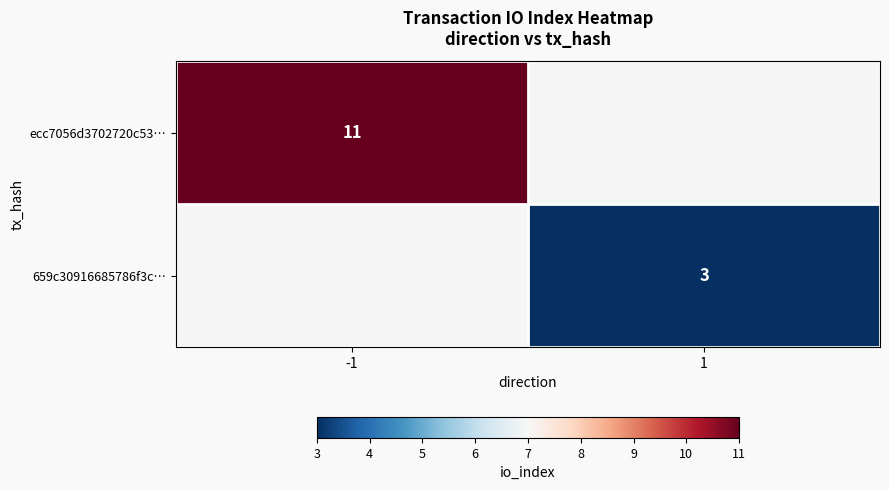

The ecc7056d3702720c53… series shows 11 at -1. True or false?

True